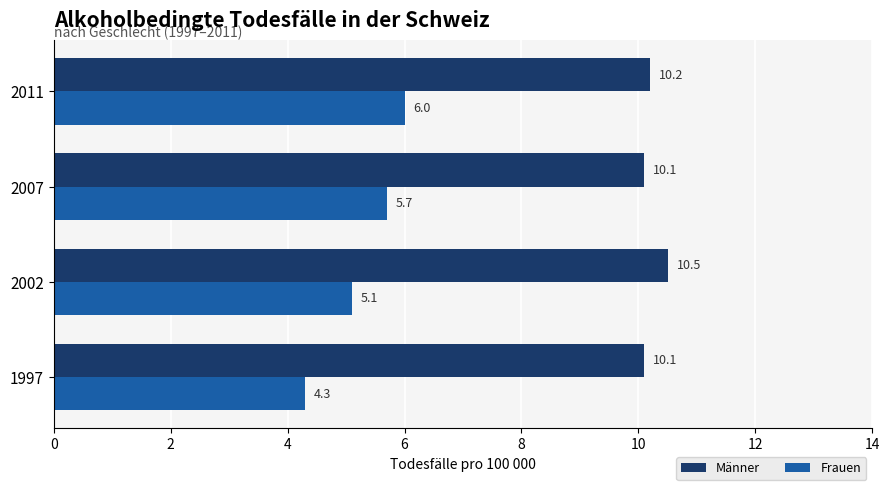

Which category has the highest value across all series?

2002